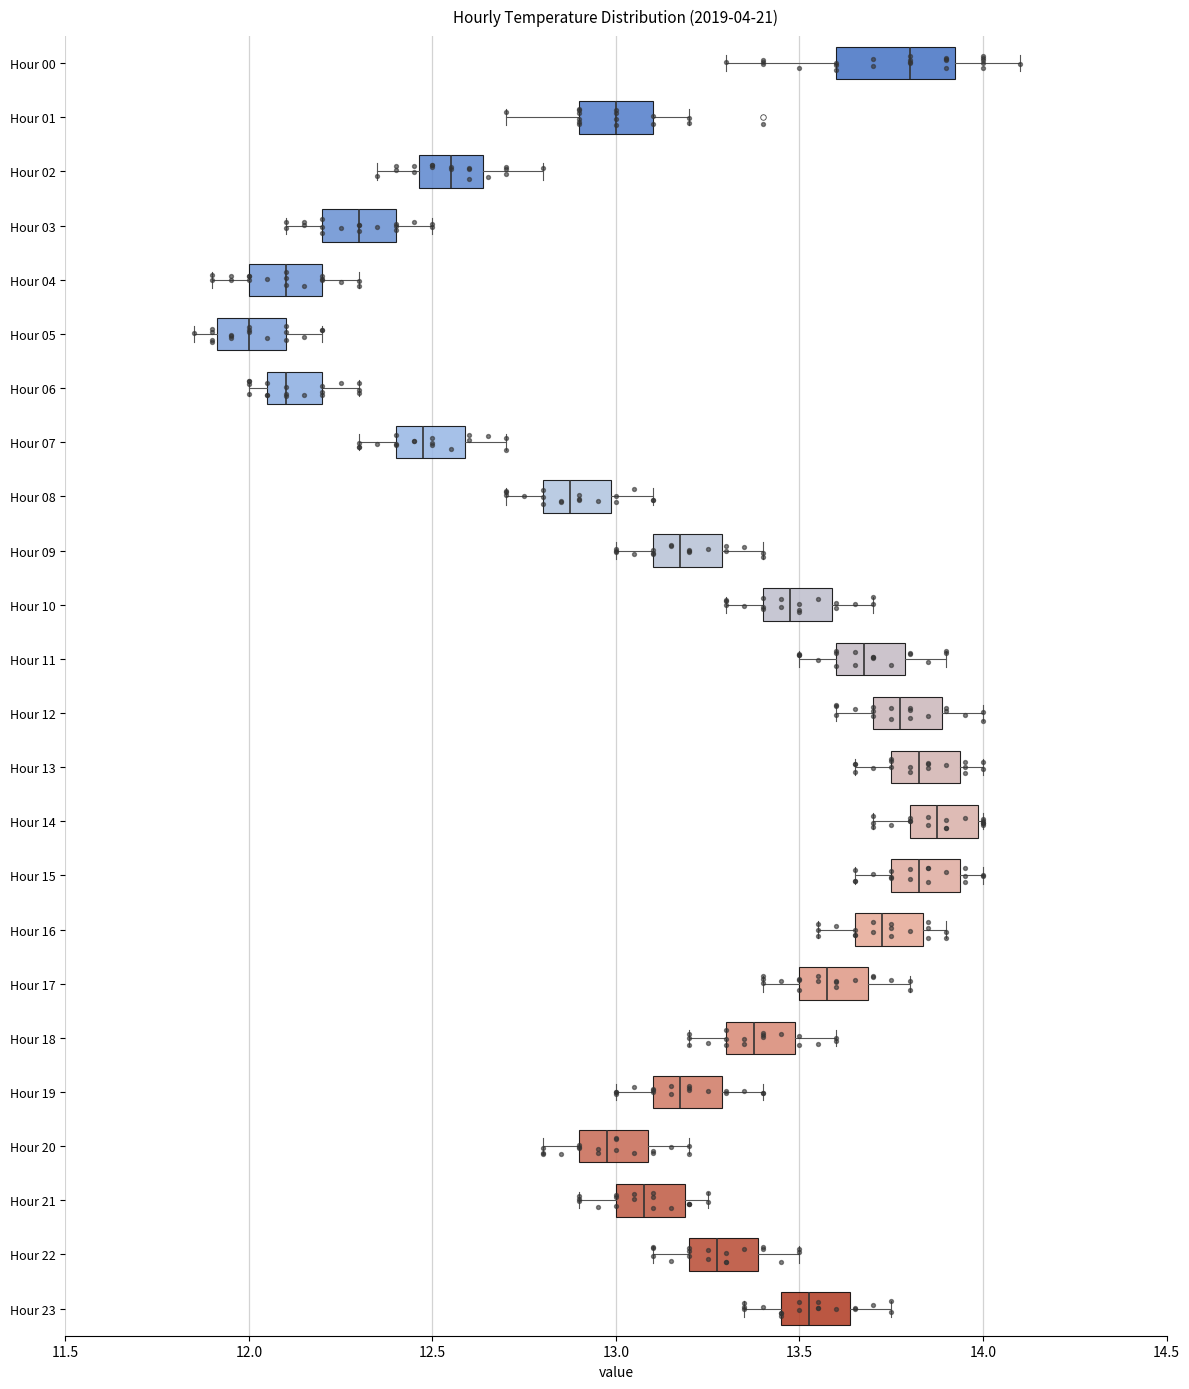

Reading bottom to top, read every box against the x-axis: the position of its median line, the range the box covers, and the ends of its whiskers. The values are not printed on the chart, so give them approximately, as read against the axis.

Hour 23: median 13.55, box 13.45 to 13.65, whiskers 13.35 to 13.75
Hour 22: median 13.30, box 13.20 to 13.40, whiskers 13.10 to 13.50
Hour 21: median 13.10, box 13.00 to 13.20, whiskers 12.90 to 13.25
Hour 20: median 13.00, box 12.90 to 13.10, whiskers 12.80 to 13.20
Hour 19: median 13.20, box 13.10 to 13.30, whiskers 13.00 to 13.40
Hour 18: median 13.40, box 13.30 to 13.50, whiskers 13.20 to 13.60
Hour 17: median 13.60, box 13.50 to 13.70, whiskers 13.40 to 13.80
Hour 16: median 13.75, box 13.65 to 13.85, whiskers 13.55 to 13.90
Hour 15: median 13.85, box 13.75 to 13.95, whiskers 13.65 to 14.00
Hour 14: median 13.90, box 13.80 to 14.00, whiskers 13.70 to 14.00
Hour 13: median 13.85, box 13.75 to 13.95, whiskers 13.65 to 14.00
Hour 12: median 13.80, box 13.70 to 13.90, whiskers 13.60 to 14.00
Hour 11: median 13.70, box 13.60 to 13.80, whiskers 13.50 to 13.90
Hour 10: median 13.50, box 13.40 to 13.60, whiskers 13.30 to 13.70
Hour 09: median 13.20, box 13.10 to 13.30, whiskers 13.00 to 13.40
Hour 08: median 12.90, box 12.80 to 13.00, whiskers 12.70 to 13.10
Hour 07: median 12.50, box 12.40 to 12.60, whiskers 12.30 to 12.70
Hour 06: median 12.10, box 12.05 to 12.20, whiskers 12.00 to 12.30
Hour 05: median 12.00, box 11.90 to 12.10, whiskers 11.85 to 12.20
Hour 04: median 12.10, box 12.00 to 12.20, whiskers 11.90 to 12.30
Hour 03: median 12.30, box 12.20 to 12.40, whiskers 12.10 to 12.50
Hour 02: median 12.55, box 12.45 to 12.65, whiskers 12.35 to 12.80
Hour 01: median 13.00, box 12.90 to 13.10, whiskers 12.70 to 13.20
Hour 00: median 13.80, box 13.60 to 13.95, whiskers 13.30 to 14.10